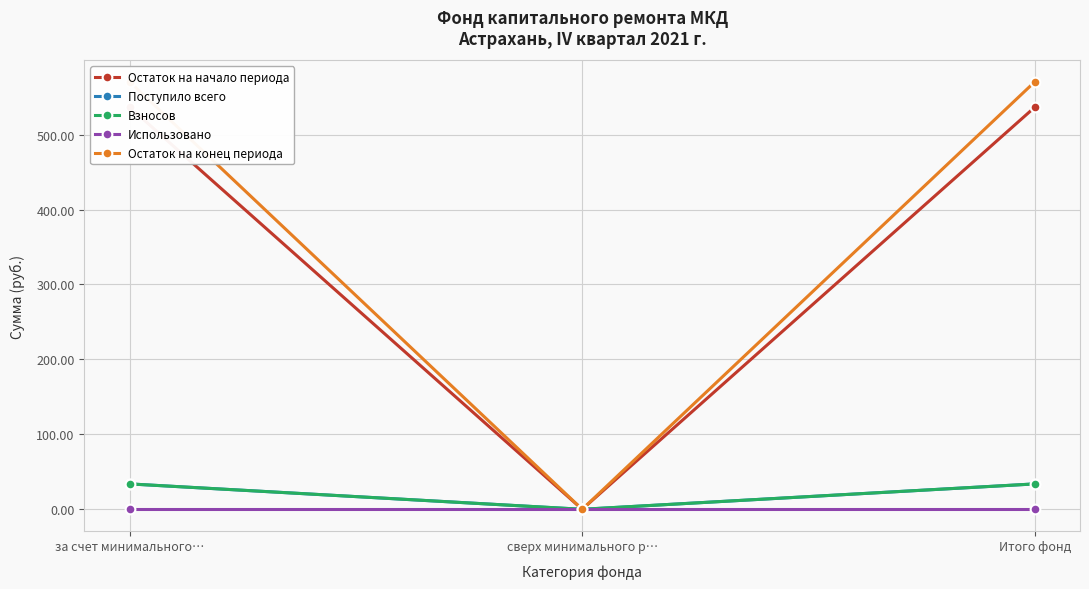

What are all the series names shown in the legend?

Остаток на начало периода, Поступило всего, Взносов, Использовано, Остаток на конец периода